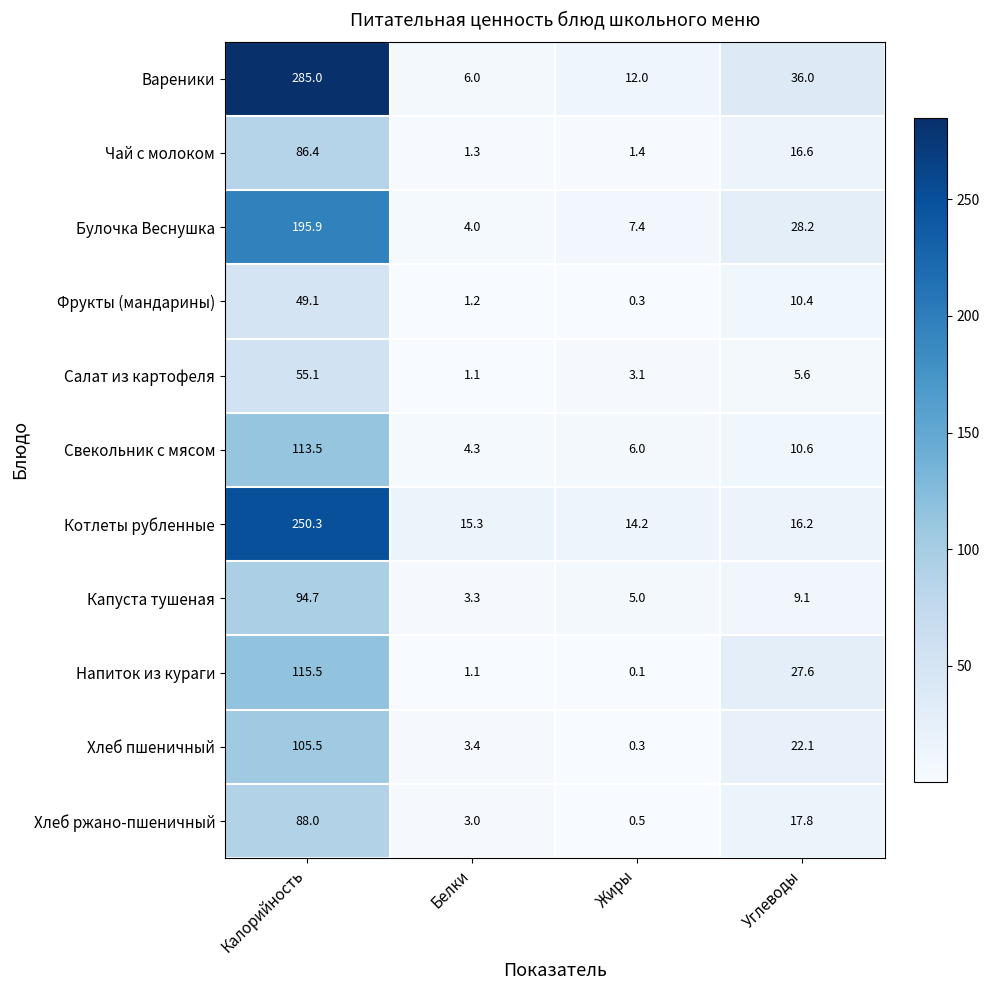

What is the smallest value displayed?

0.1